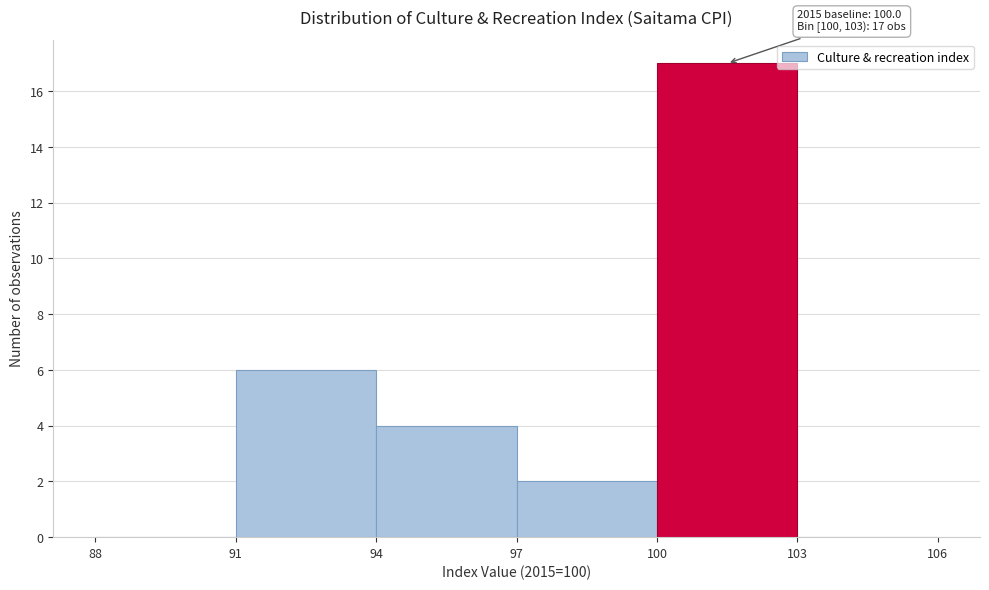

Over which range of the x-axis is the bar tallest?

100 to 103